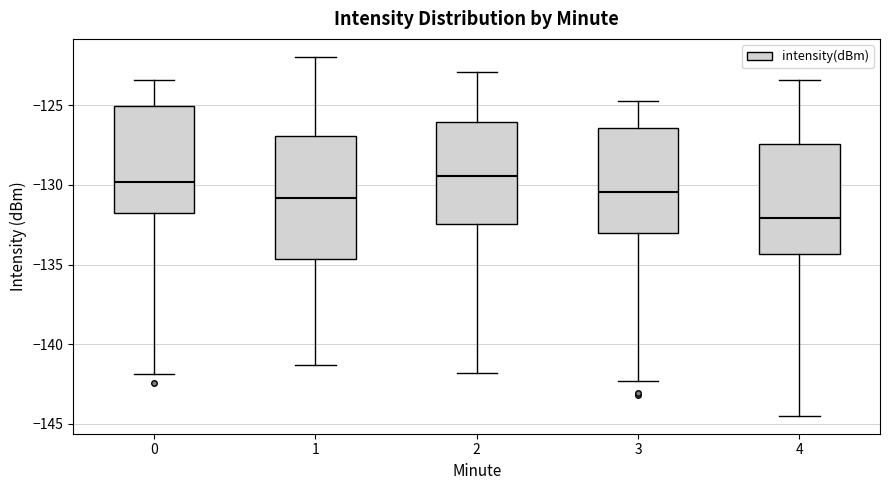

Reading left to right, transcribe this box plot: for each box, give where its median line is, the range the box spans, and where its two whiskers end, as read against the y-axis. The values are not printed on the chart, so give them approximately, as read against the axis.

0: median -130.0, box -132.0 to -125.0, whiskers -142.0 to -123.5
1: median -131.0, box -134.5 to -127.0, whiskers -141.5 to -122.0
2: median -129.5, box -132.5 to -126.0, whiskers -142.0 to -123.0
3: median -130.5, box -133.0 to -126.5, whiskers -142.5 to -124.5
4: median -132.0, box -134.5 to -127.5, whiskers -144.5 to -123.5